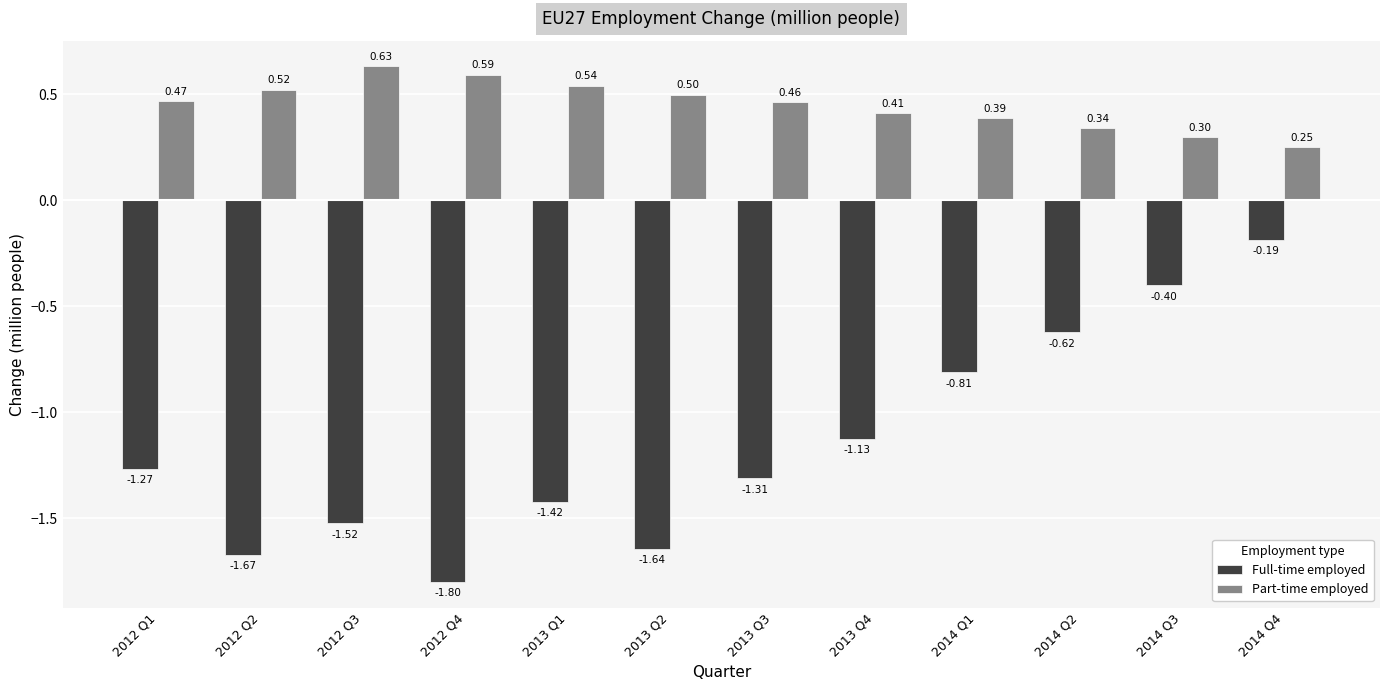

Which category has the lowest value in the Full-time employed series?

2012 Q4